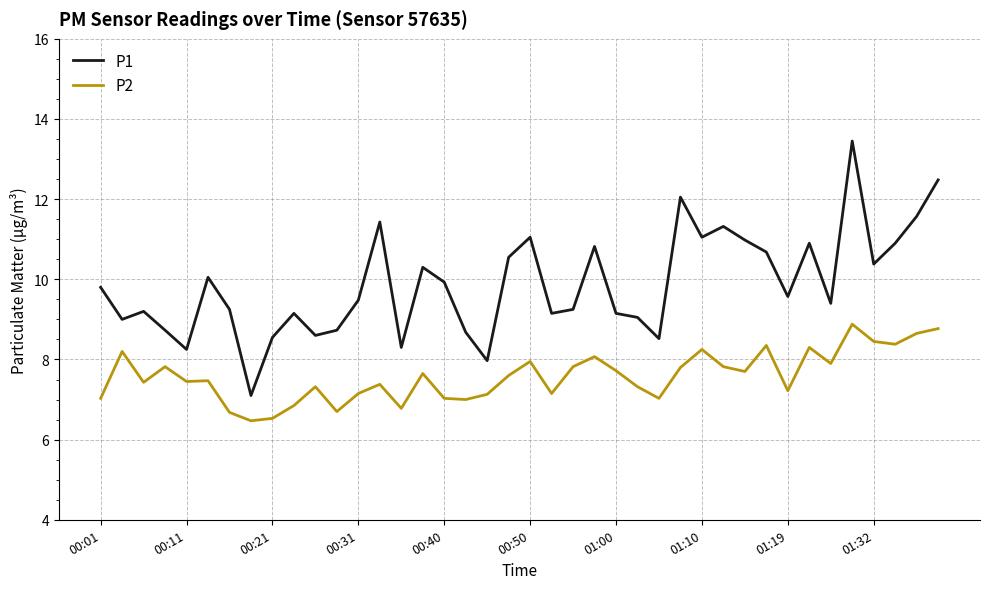

Which series has the largest total across all categories?

P1